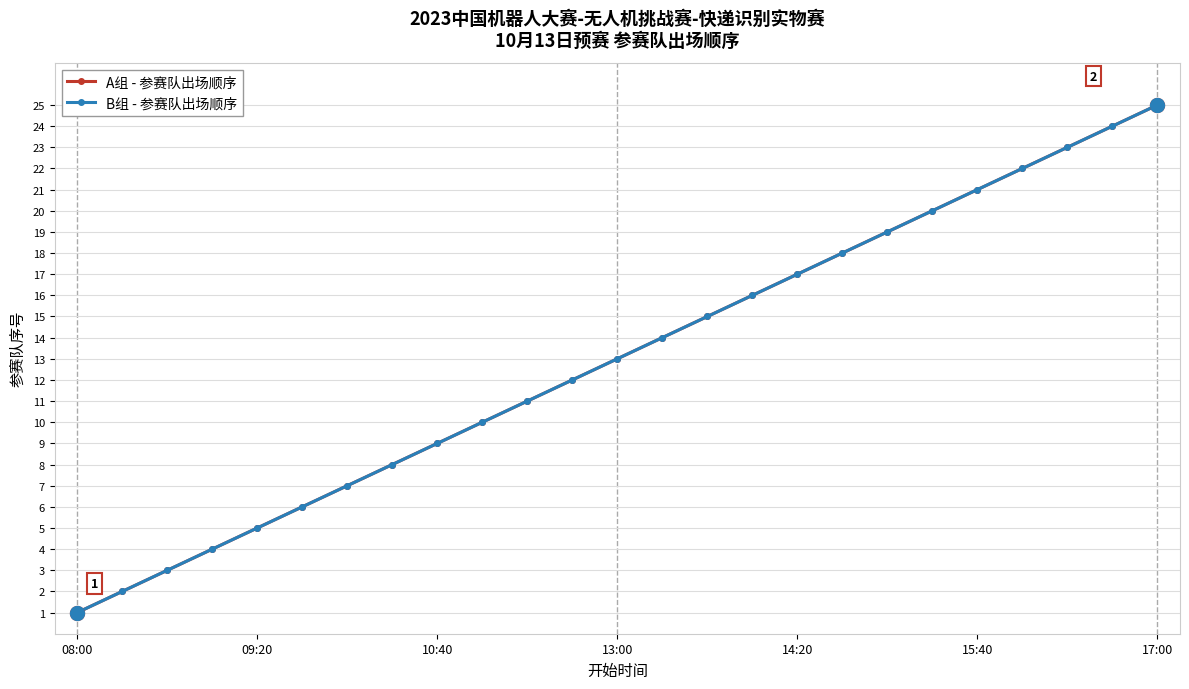

At which category does the chart reach its minimum across all series?

08:00